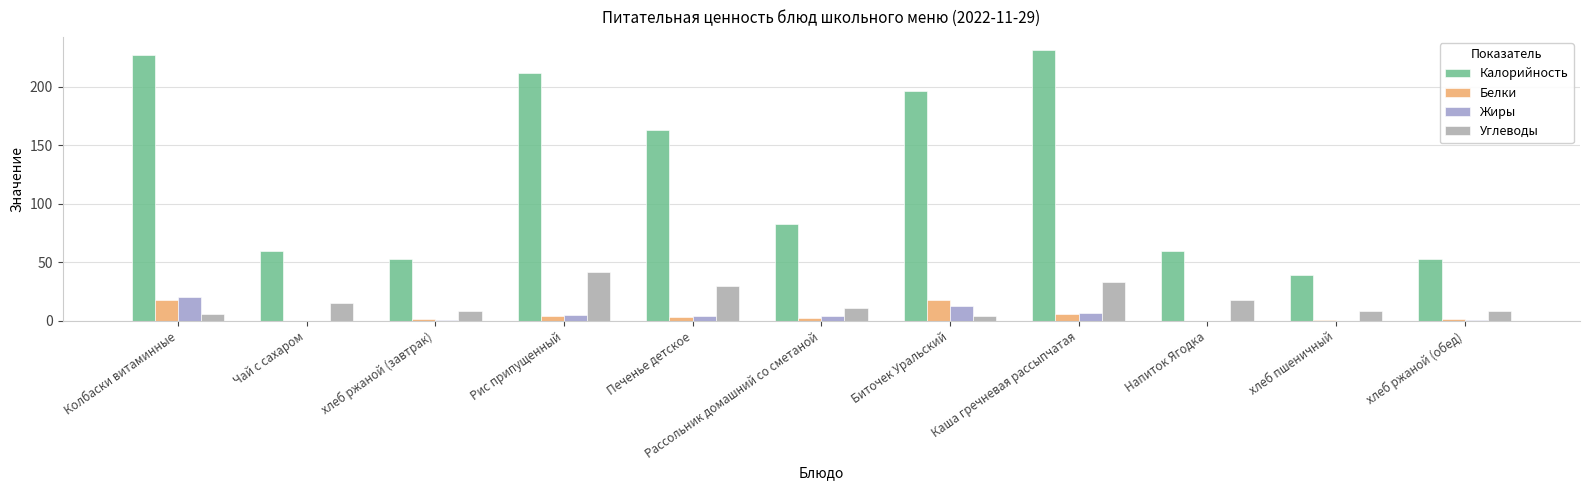

Between Печенье детское and хлеб пшеничный, which series saw the biggest shift?

Калорийность